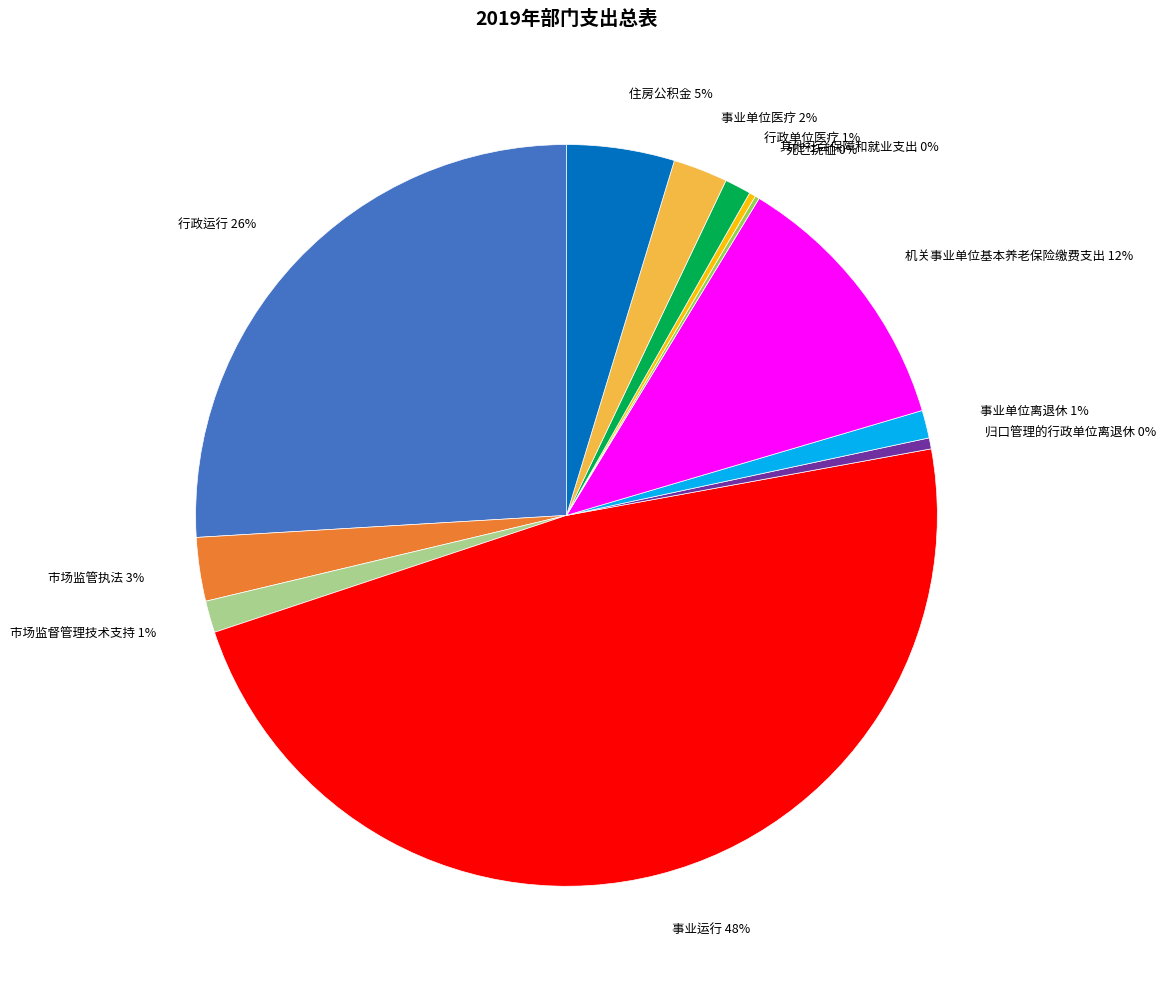

What percentage is the 行政运行 26% slice, to the nearest percent?

26%